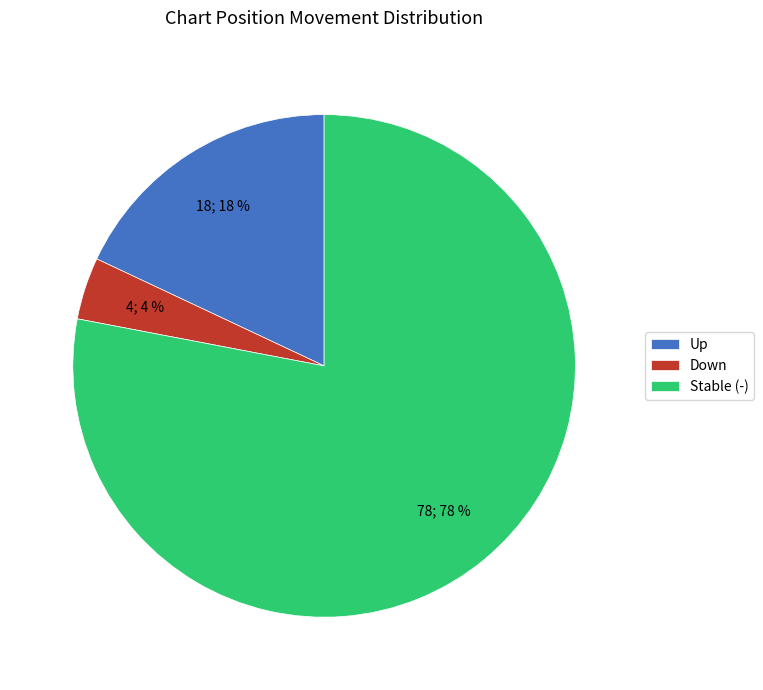

Rank the categories by value from lowest to highest.

Down, Up, Stable (-)